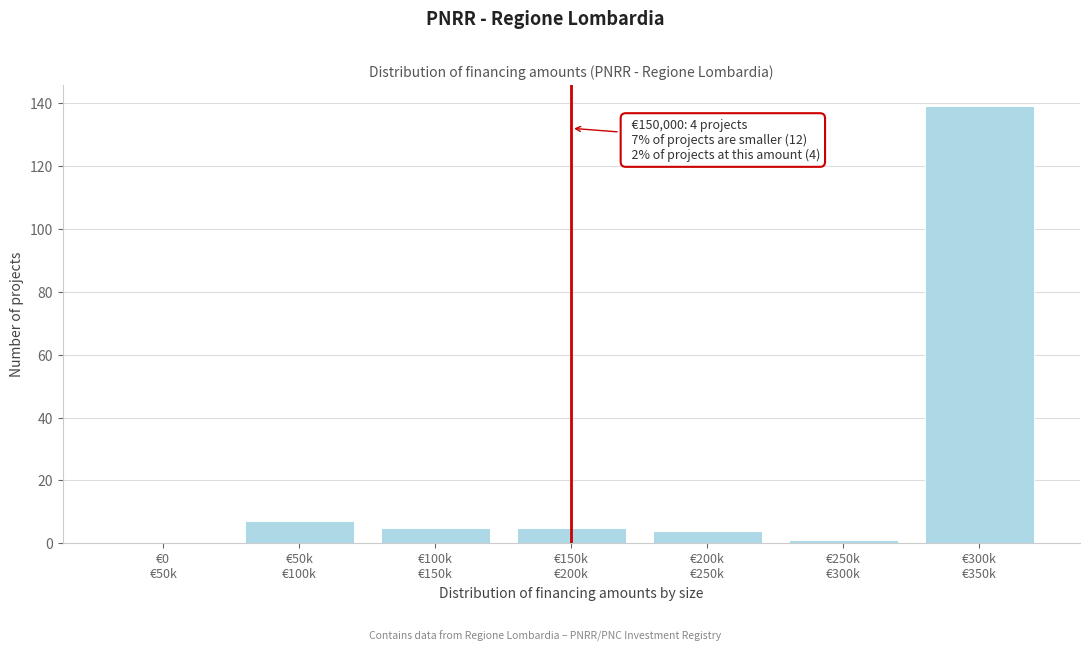

What is the maximum value shown in the chart?

139